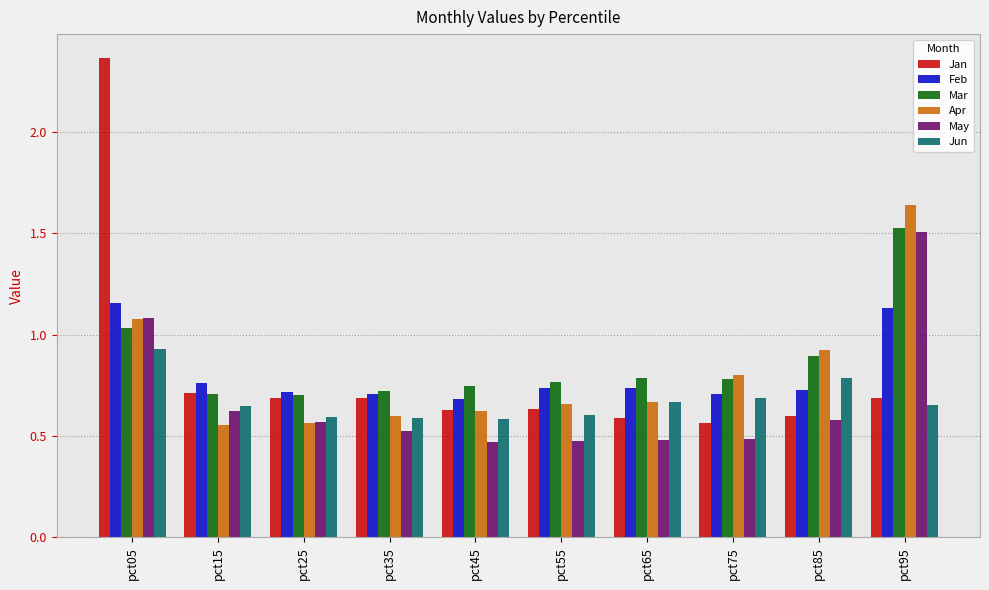

What is the sum of all Apr values?

8.1